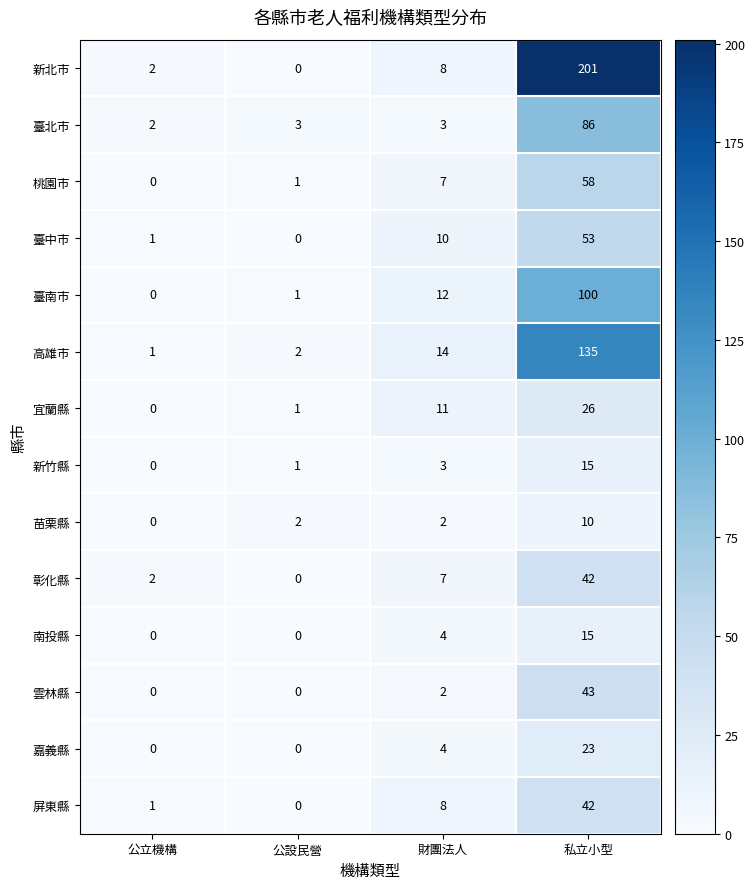

What is the maximum value shown in the chart?

201